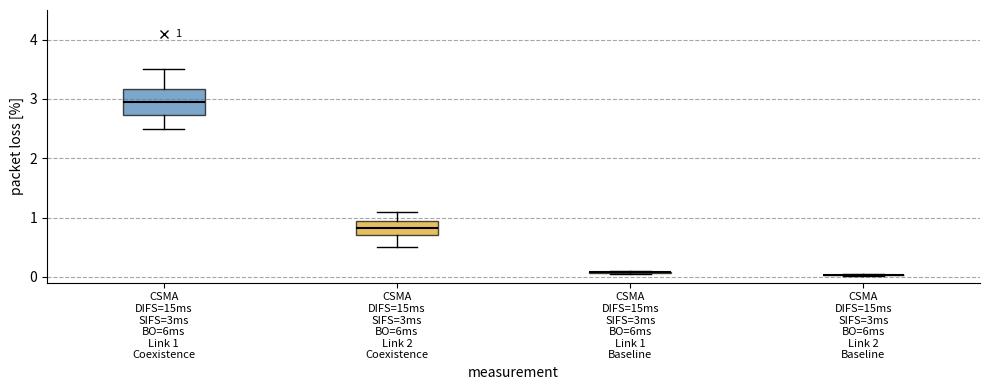

Comparing the boxes themselves (not the whiskers), which one is the tallest?

CSMA DIFS=15ms SIFS=3ms BO=6ms Link 1 Coexistence